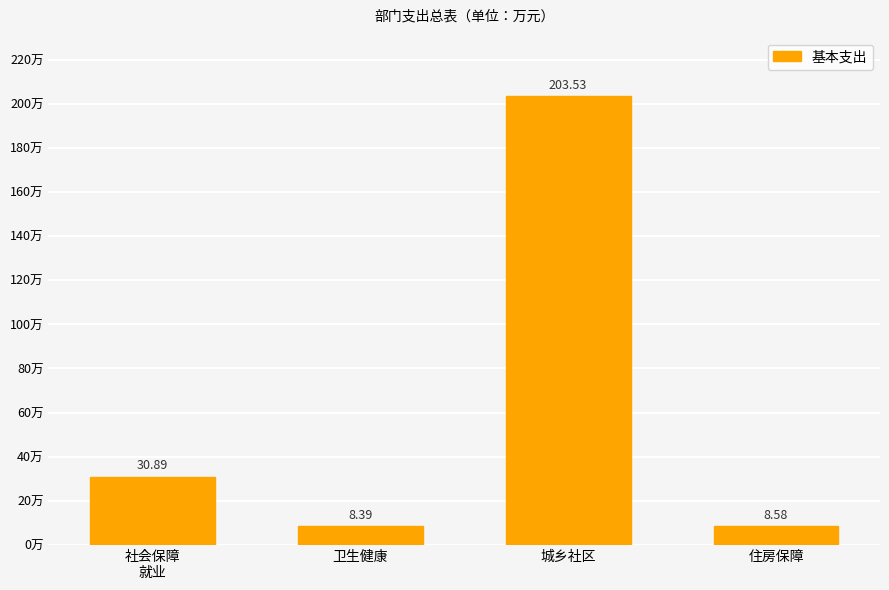

Between 卫生健康 and 住房保障, which is larger?

住房保障